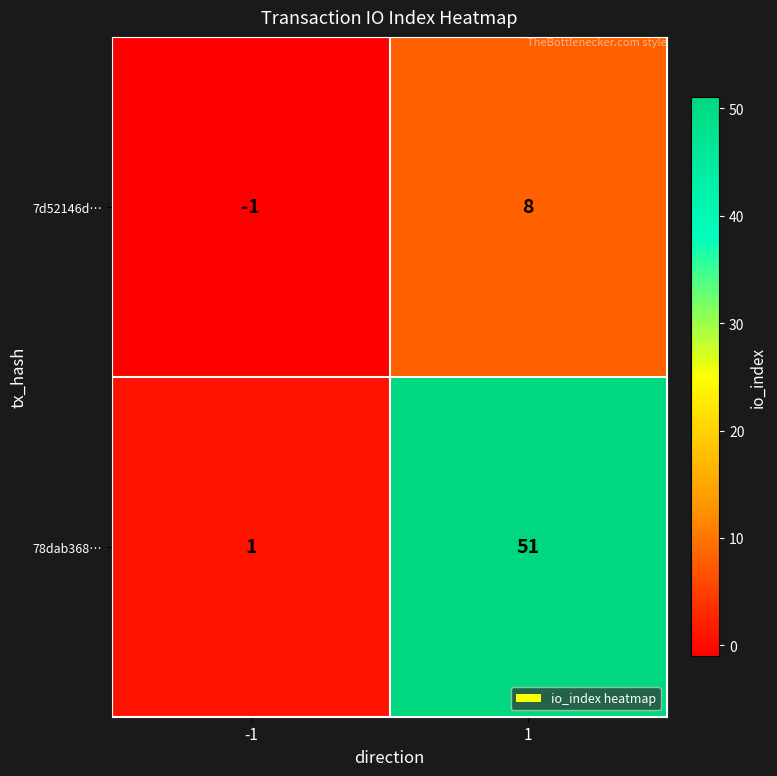

What is the difference between the maximum and minimum values in the 78dab368… series?

50